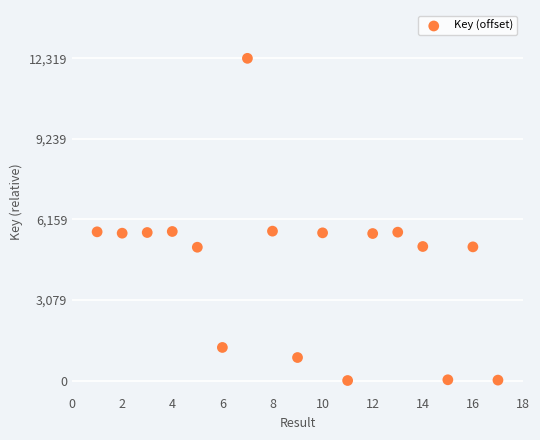

What is the range of X values (max minus min)?

16